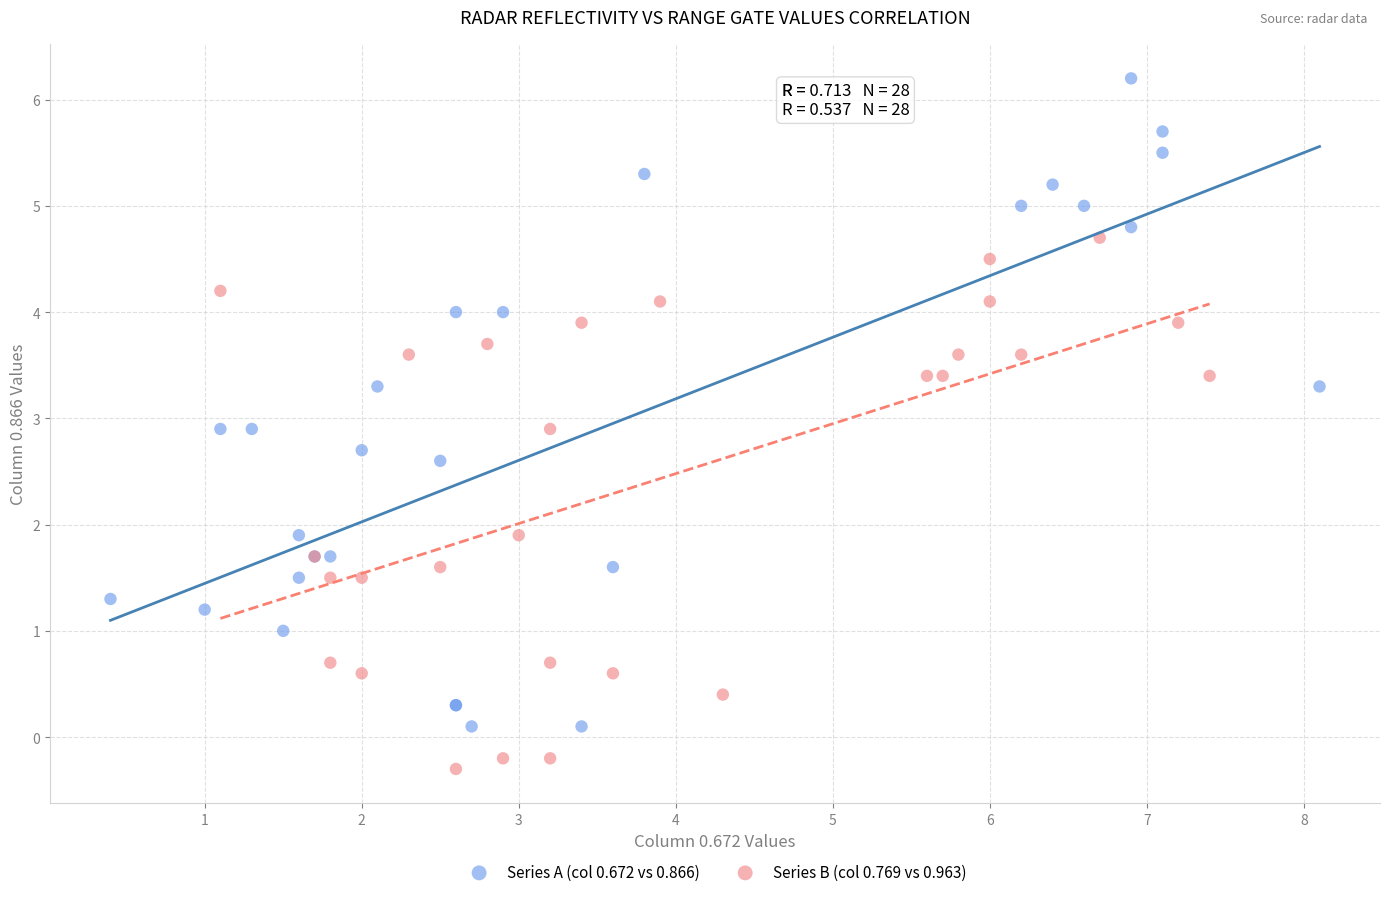

Which series contains the highest Y value?

Series A (col 0.672 vs 0.866)